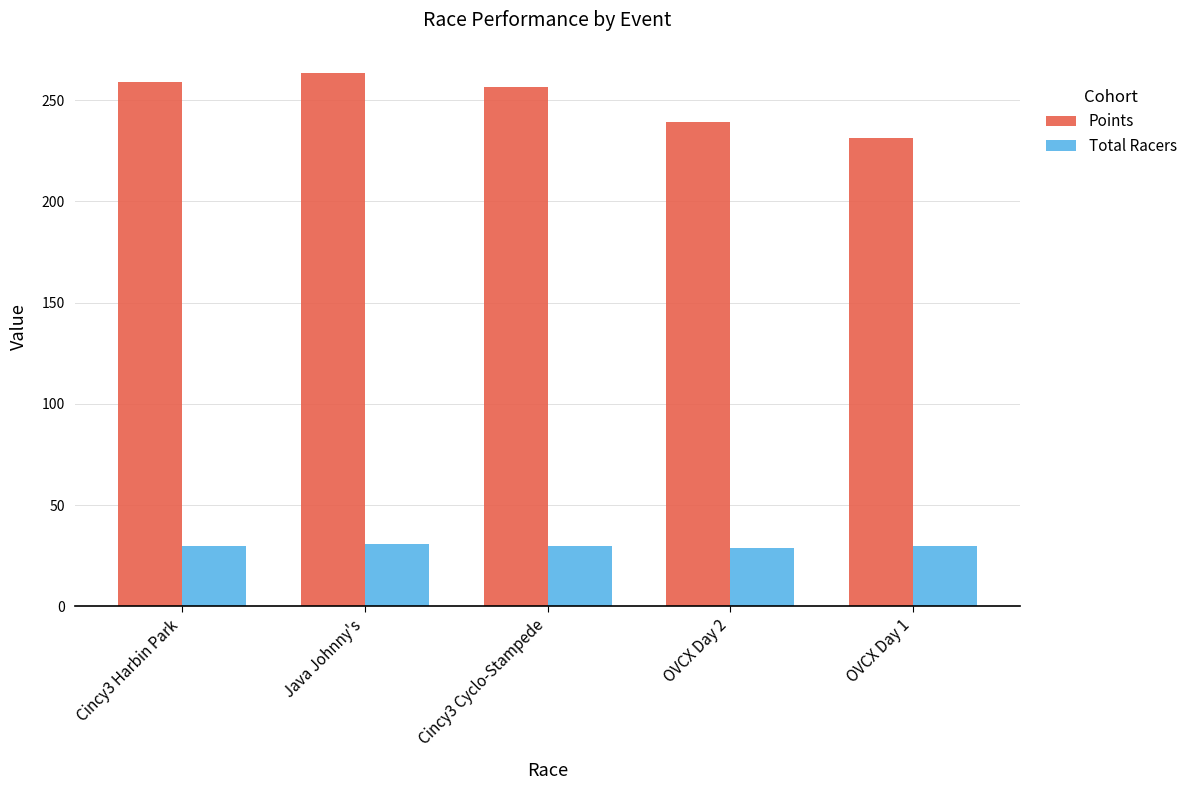

What is the value of the Points bar at the 4th from the left?

239.4